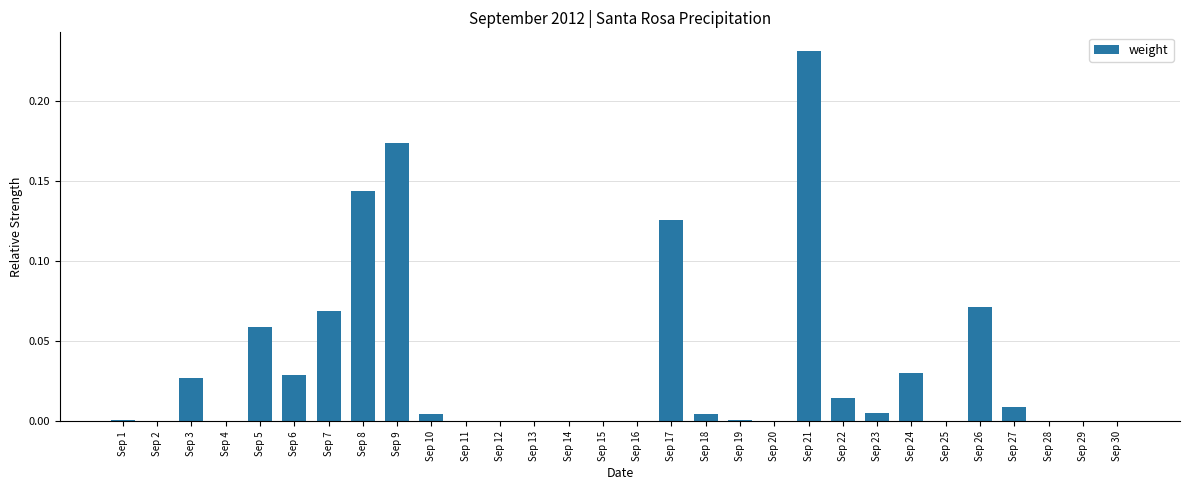

True or false: the data shows 0.0 at Sep 30.

True